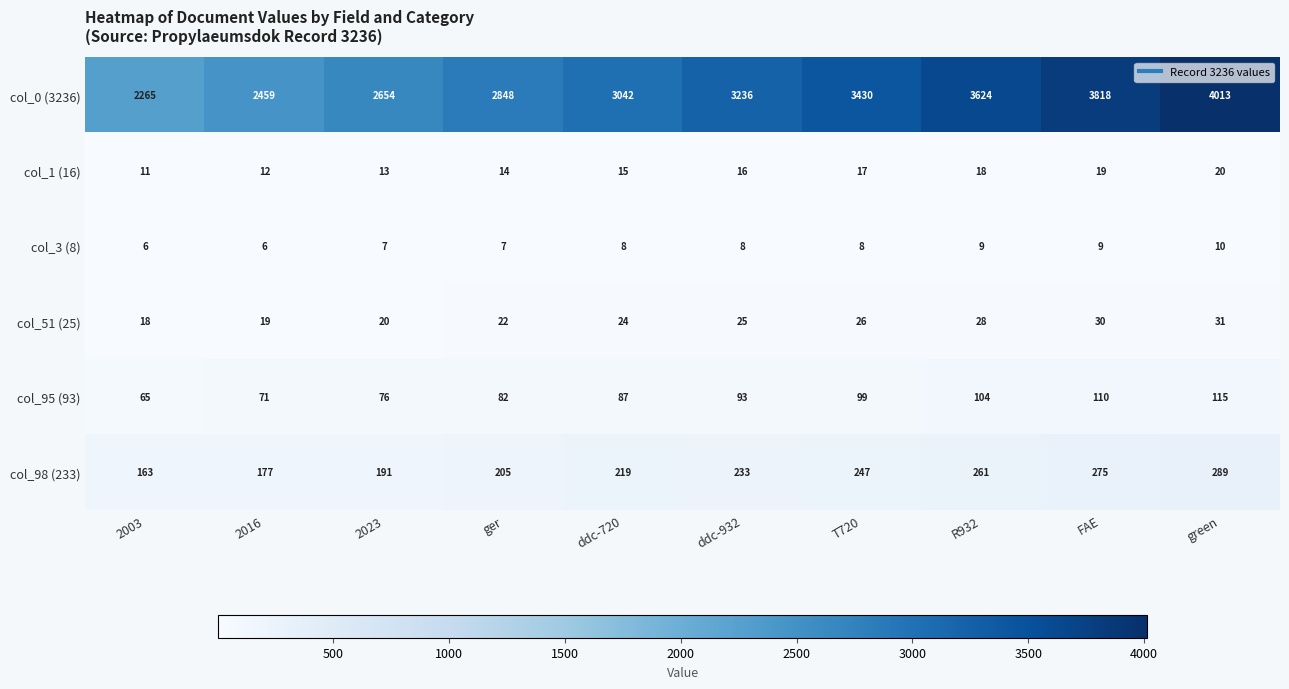

Which series has the widest spread of values?

col_0 (3236)